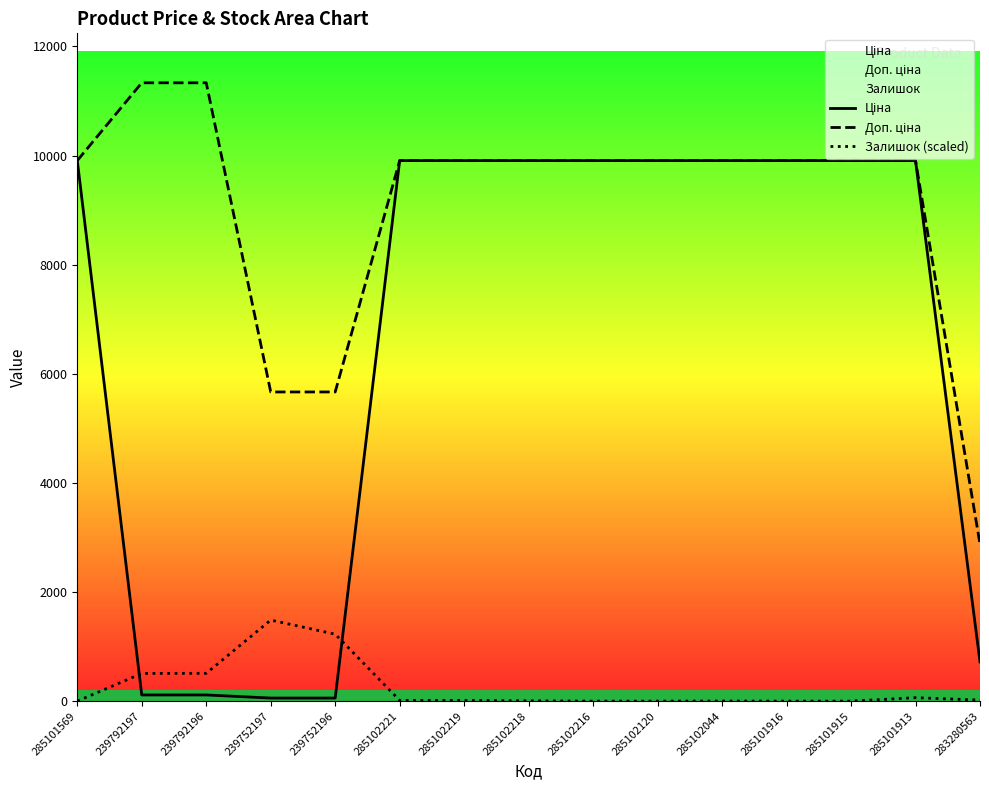

At which category does the chart reach its minimum across all series?

285101569